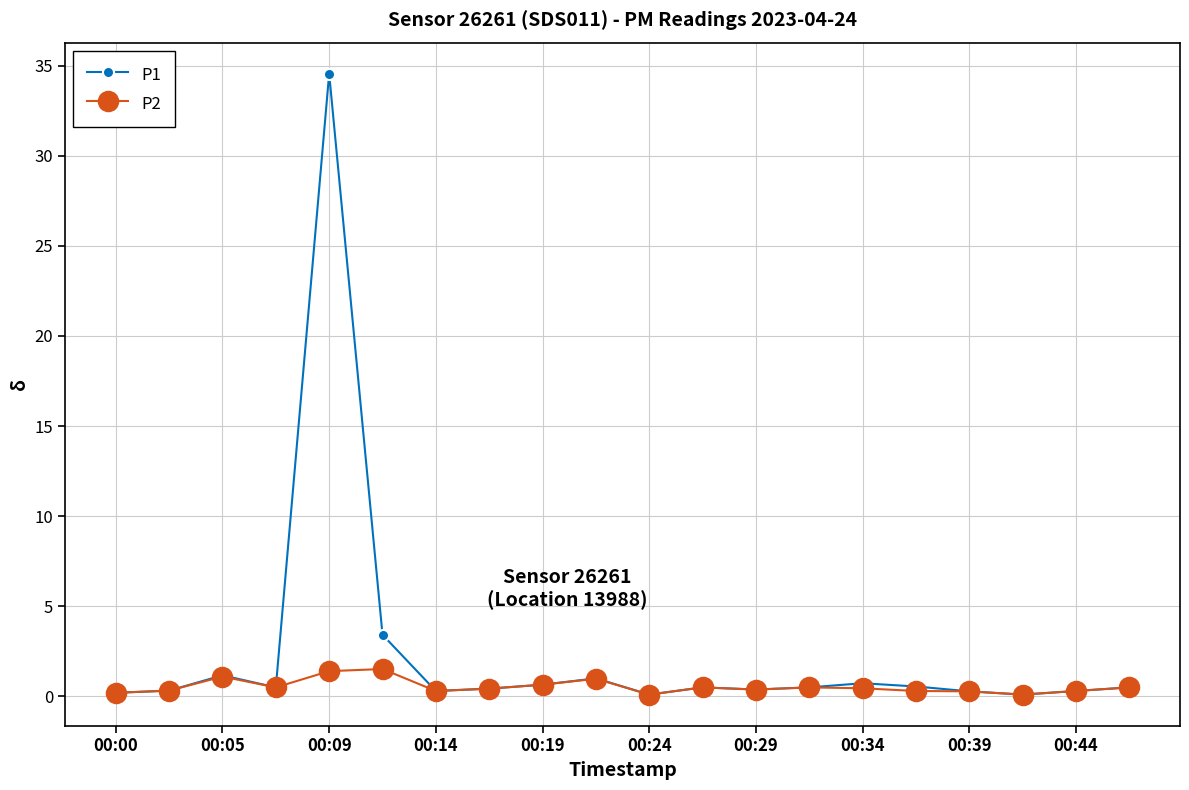

Which series has the largest total across all categories?

P1